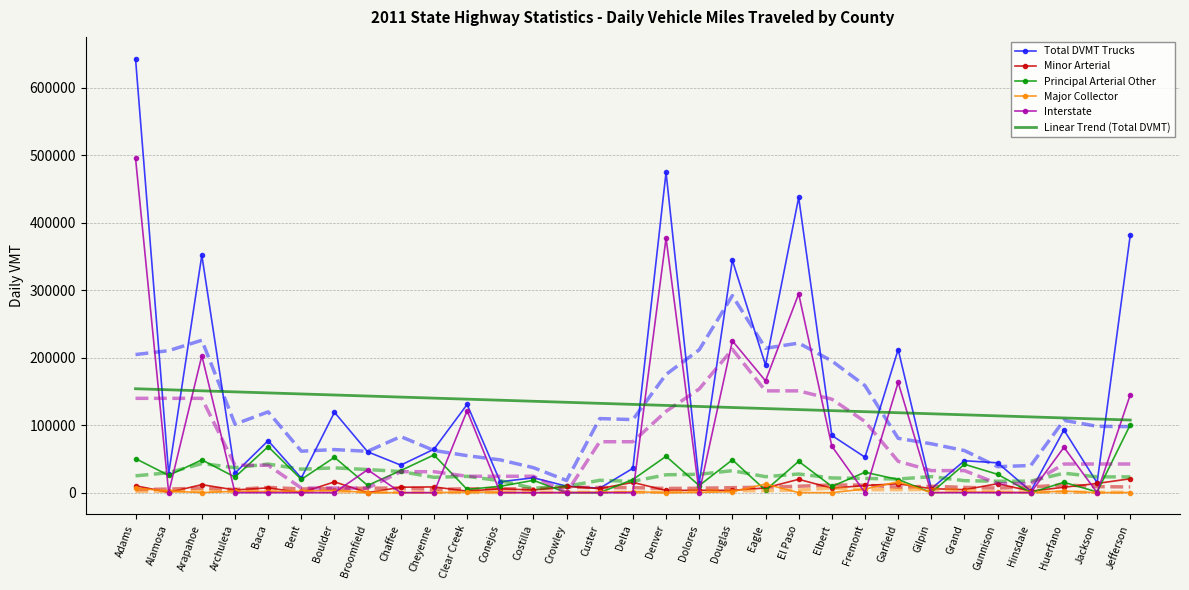

What is the difference between the maximum and minimum values in the Major Collector series?

16199.6